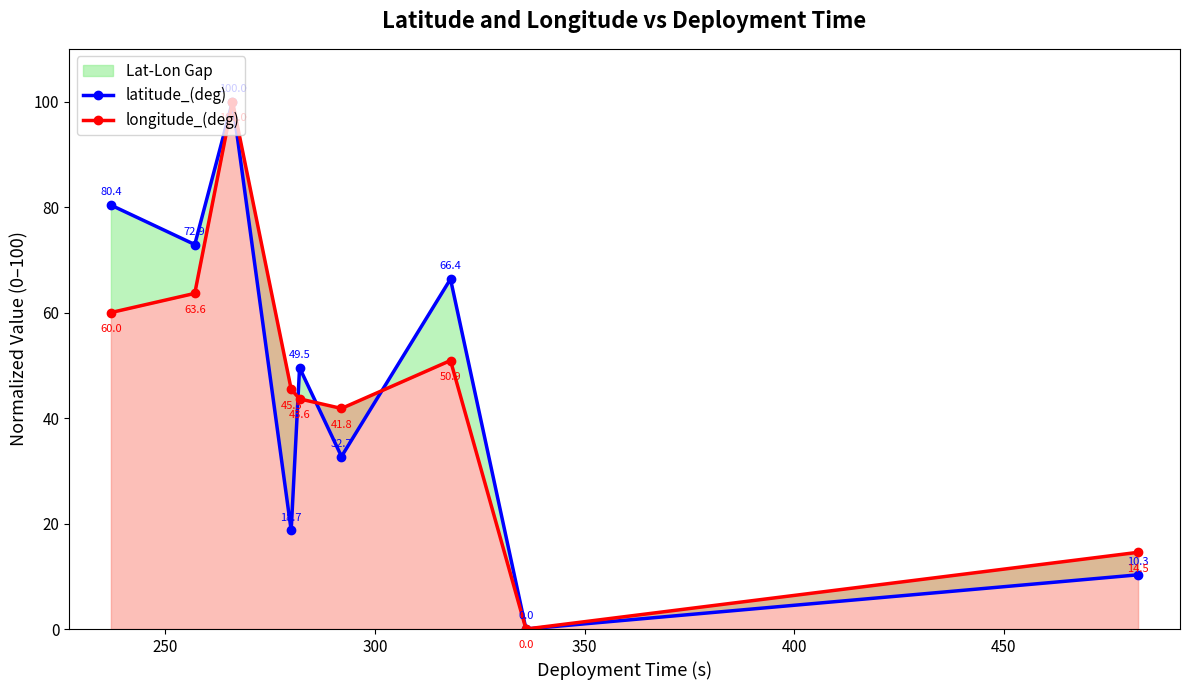

Does the chart display data point markers on the line(s)?

Yes